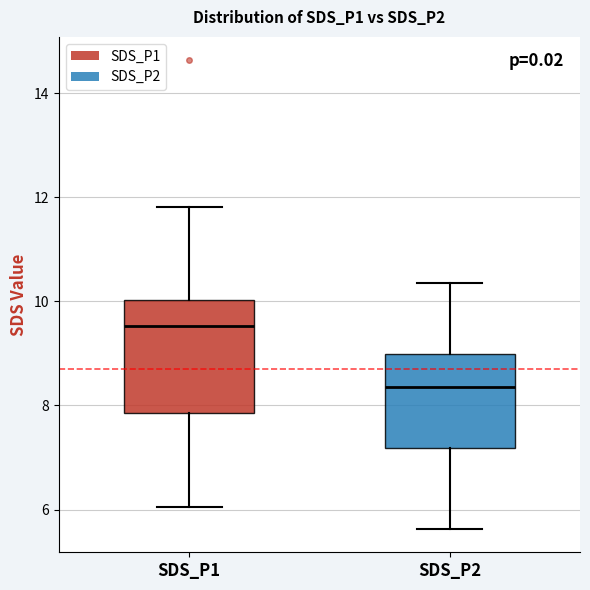

Which box has the highest median line?

SDS_P1